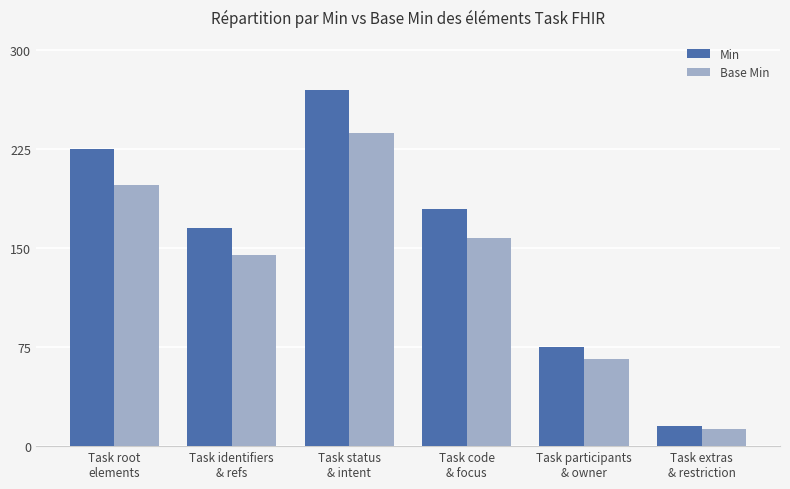

Which series changed the most between Task root
elements and Task extras
& restriction?

Min